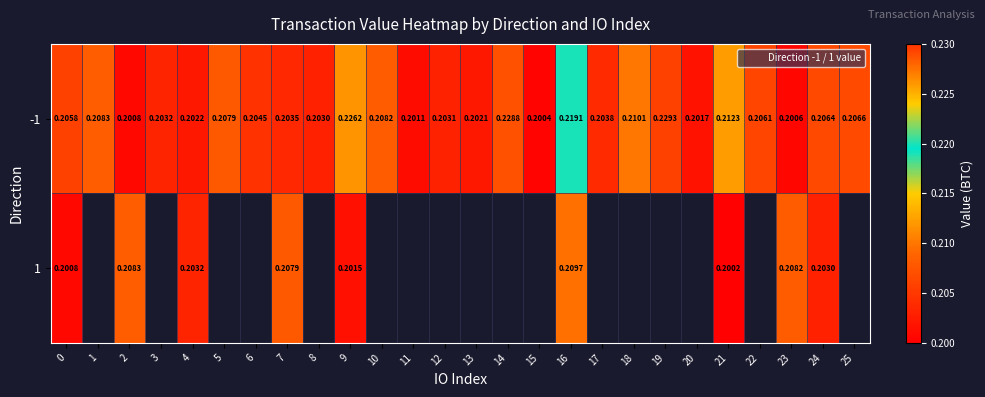

Is the value of -1 at 16 greater than the value of 1 at 0?

Yes